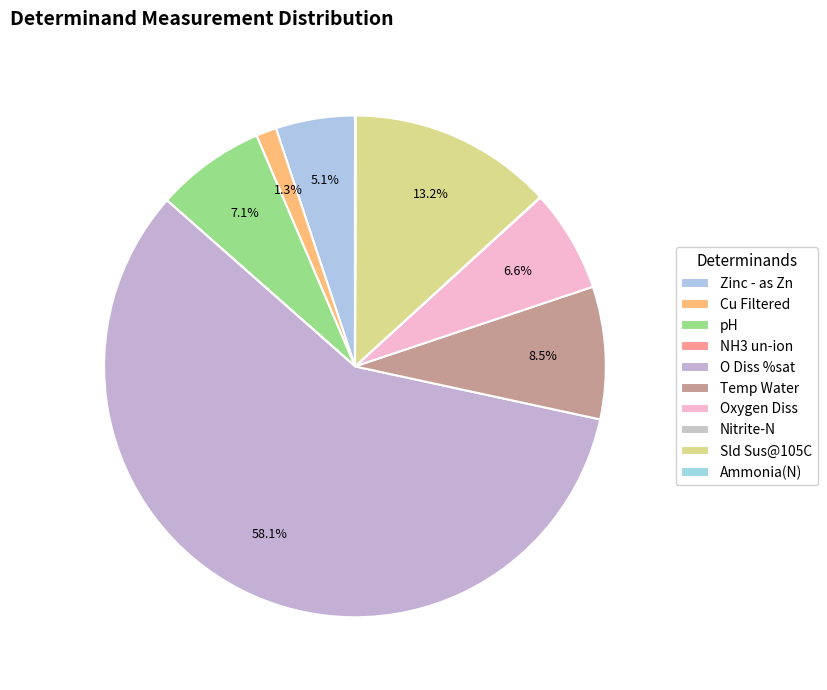

What percentage is the Temp Water slice, to the nearest percent?

9%